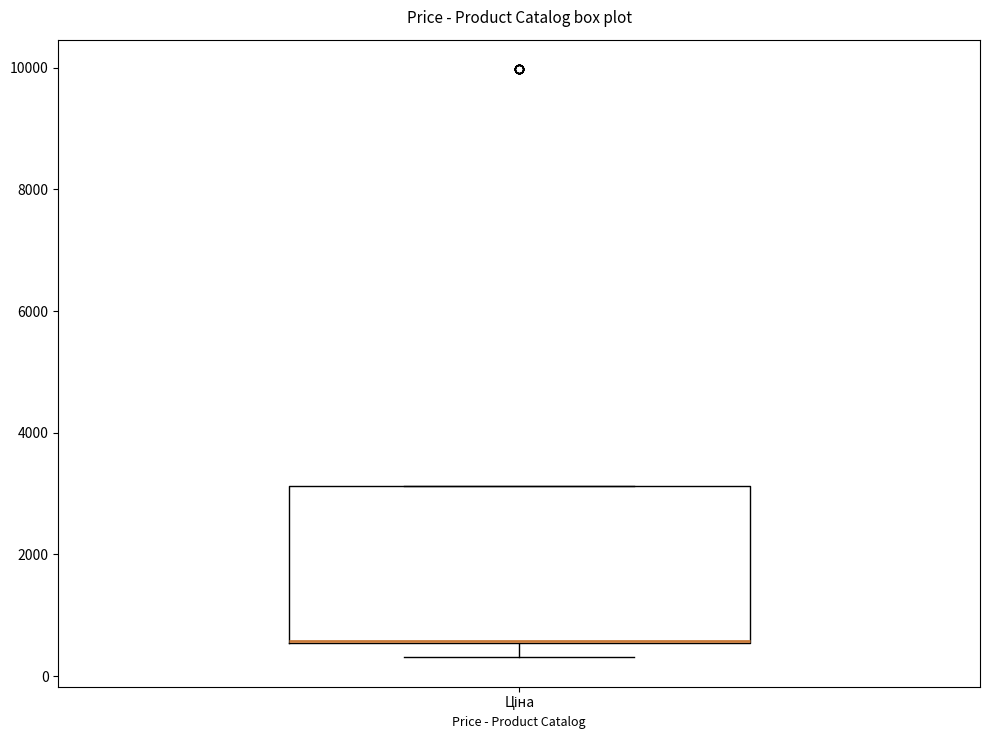

Read this box plot against the y-axis: the position of the median line, the range covered by the box, and the ends of both whiskers. The values are not printed on the chart, so give them approximately, as read against the axis.

median 600 (drawn on the box's lower edge), box 600 to 3200, whiskers 400 to 3200